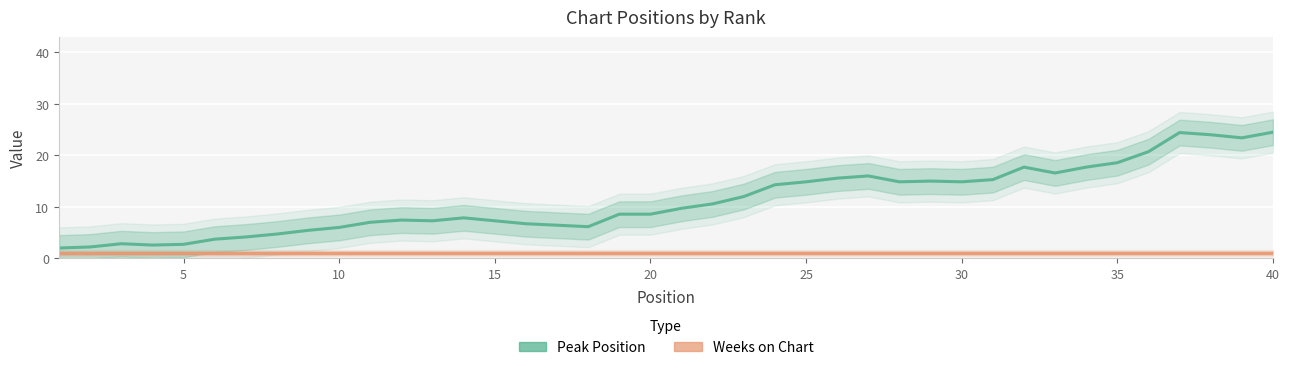

True or false: Peak Position and Weeks on Chart cross at least once.

False